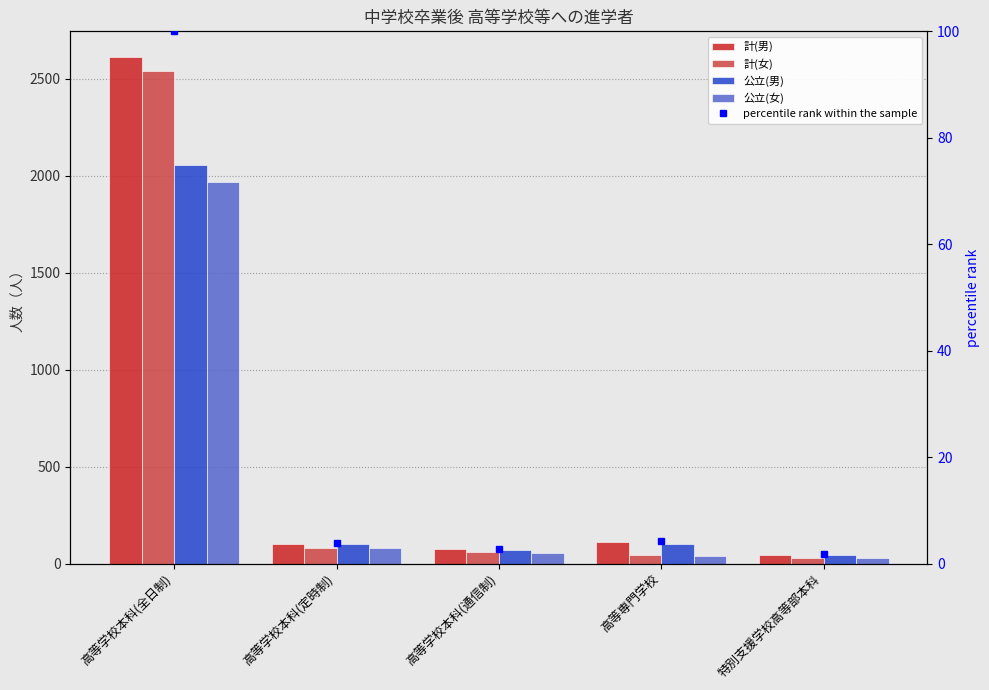

Where is 計(男) nearest to the value 1329?

高等専門学校